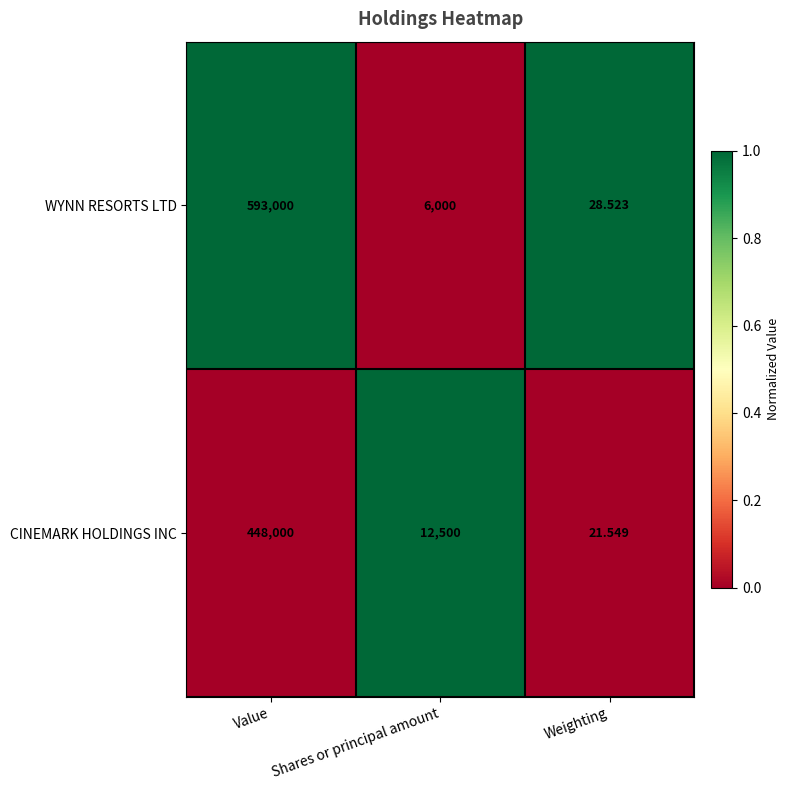

Which label corresponds to the largest value in the chart?

Value